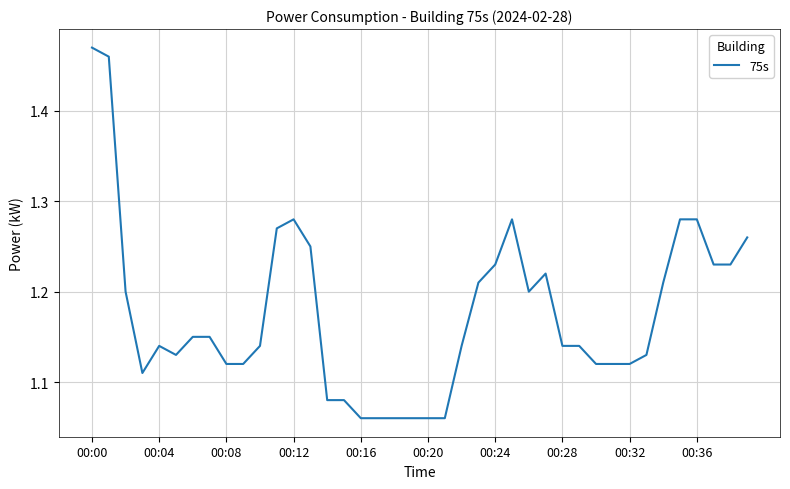

What is the difference between the maximum and minimum values?

0.4